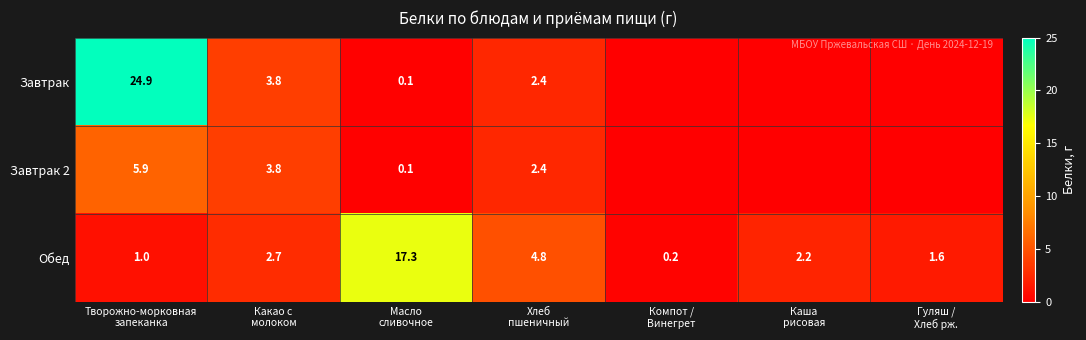

What is the difference between the maximum and minimum values in the Обед series?

17.1